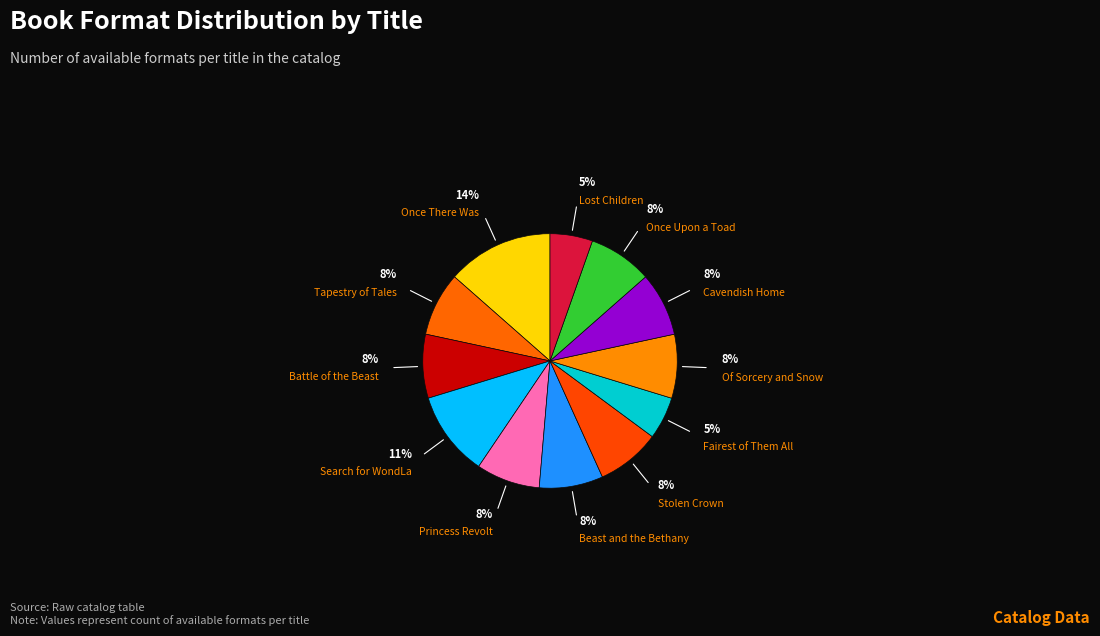

How many segments does this pie chart have?

12